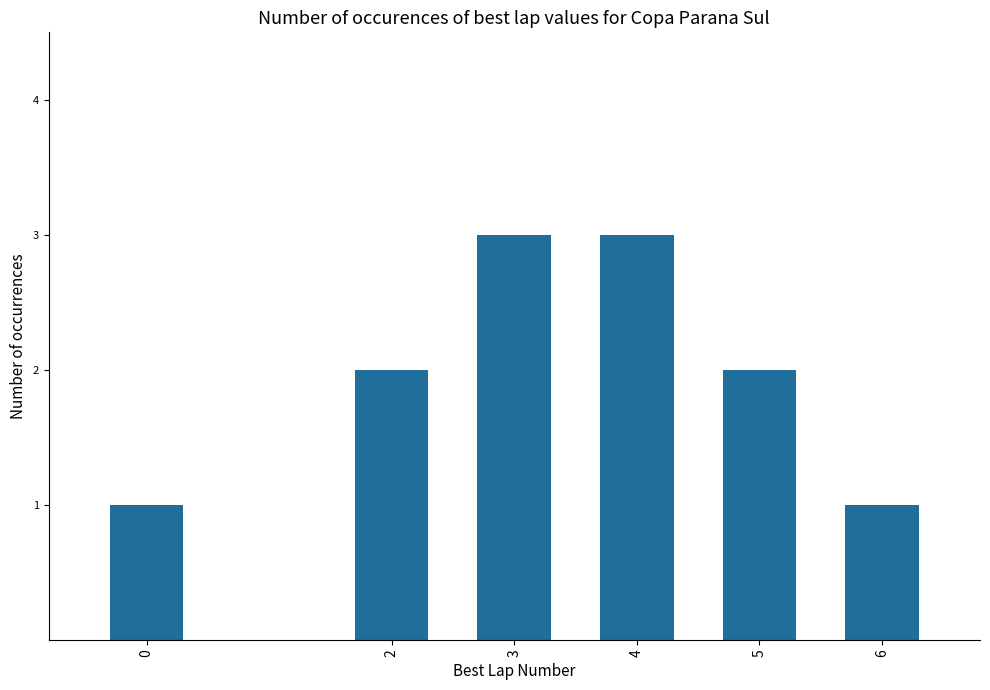

What is the difference between the second highest and minimum values?

2